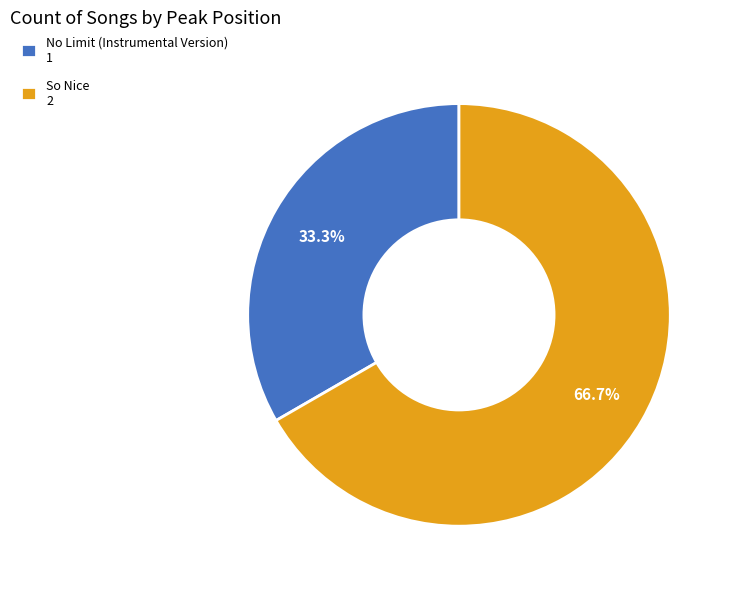

Rank the categories by value from lowest to highest.

No Limit (Instrumental Version), So Nice